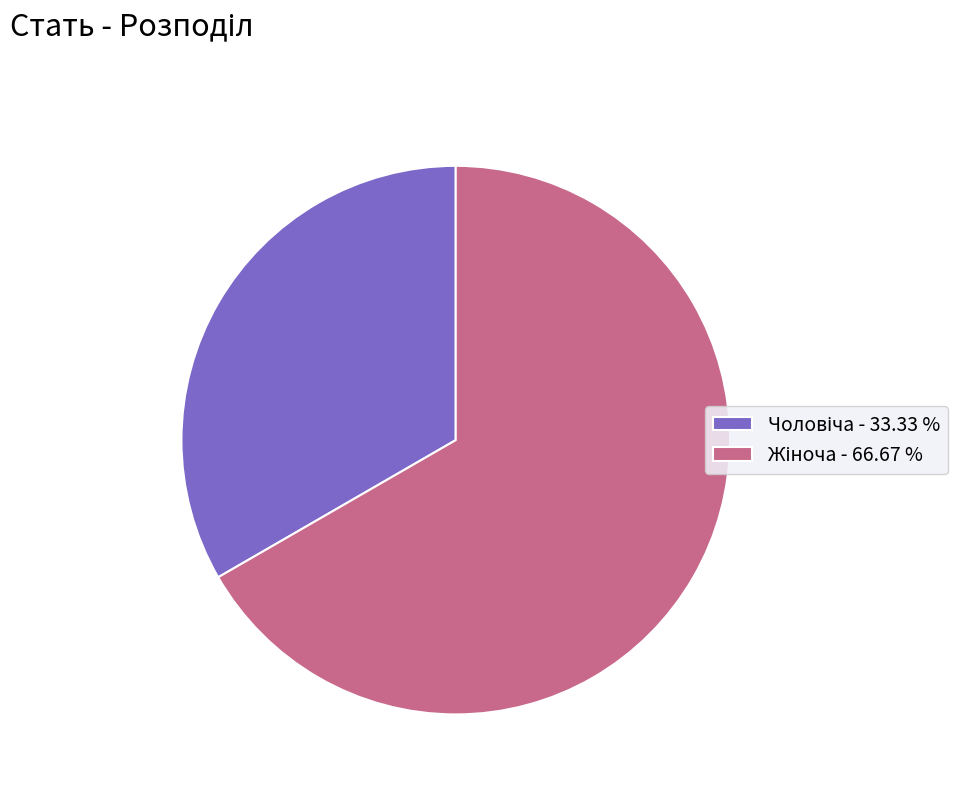

Does any single category account for the majority?

Yes